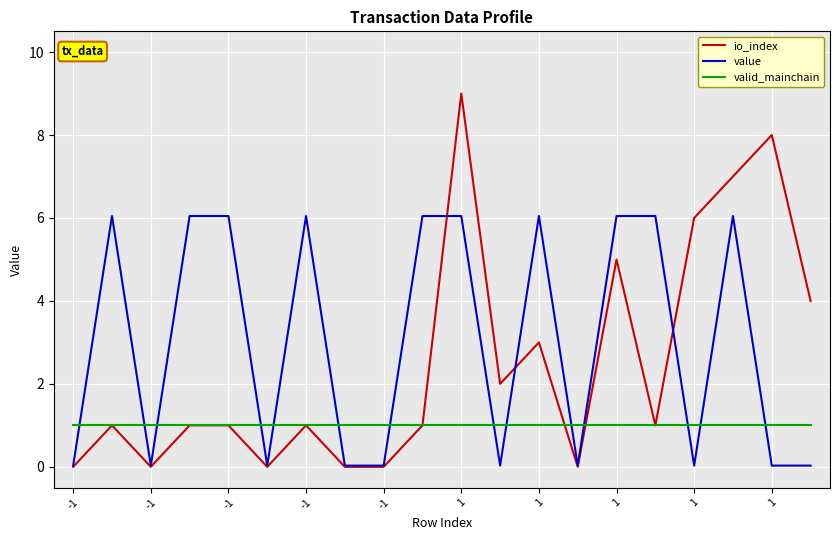

Does the chart have visible grid lines?

Yes